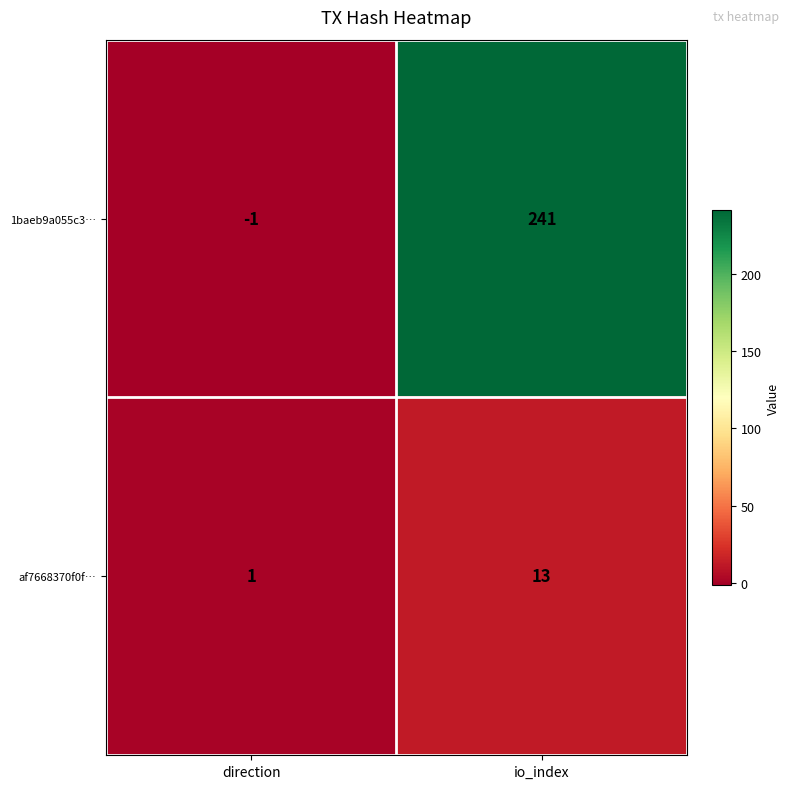

How many values in the af7668370f0f… series are below 13?

1